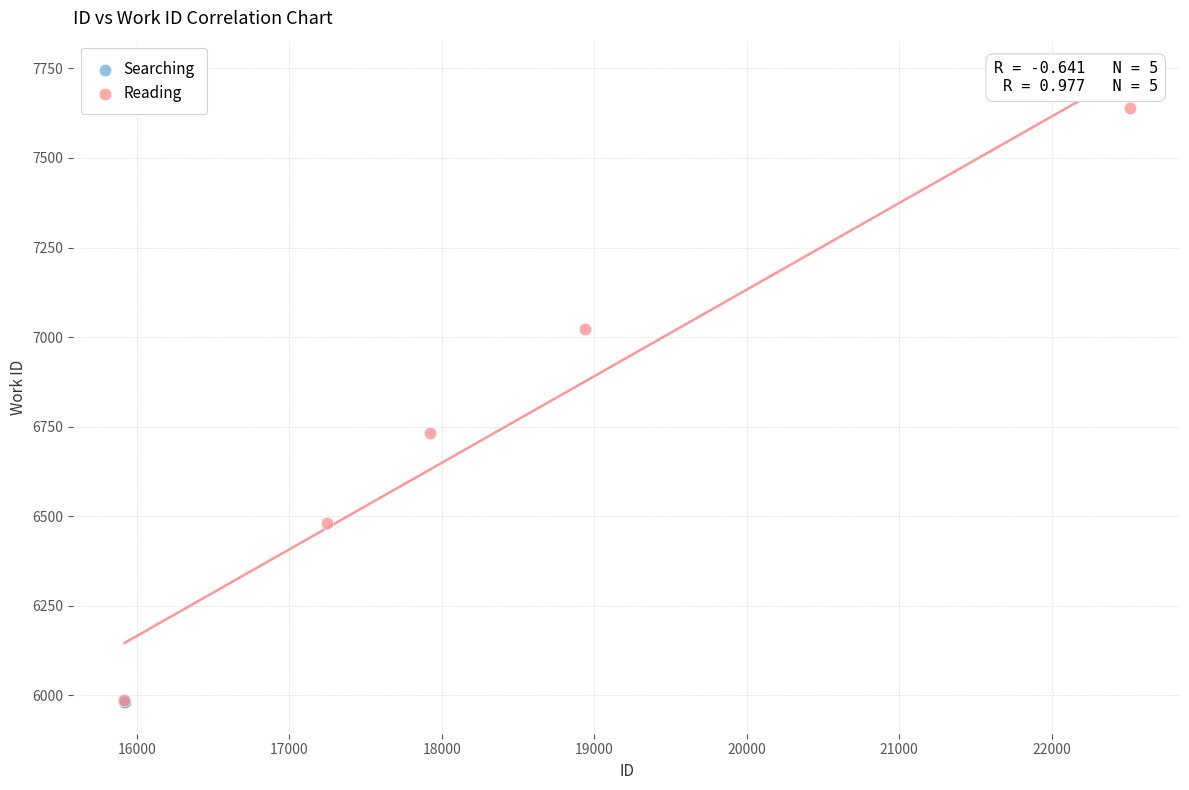

Which series has the widest spread of Y values?

Reading